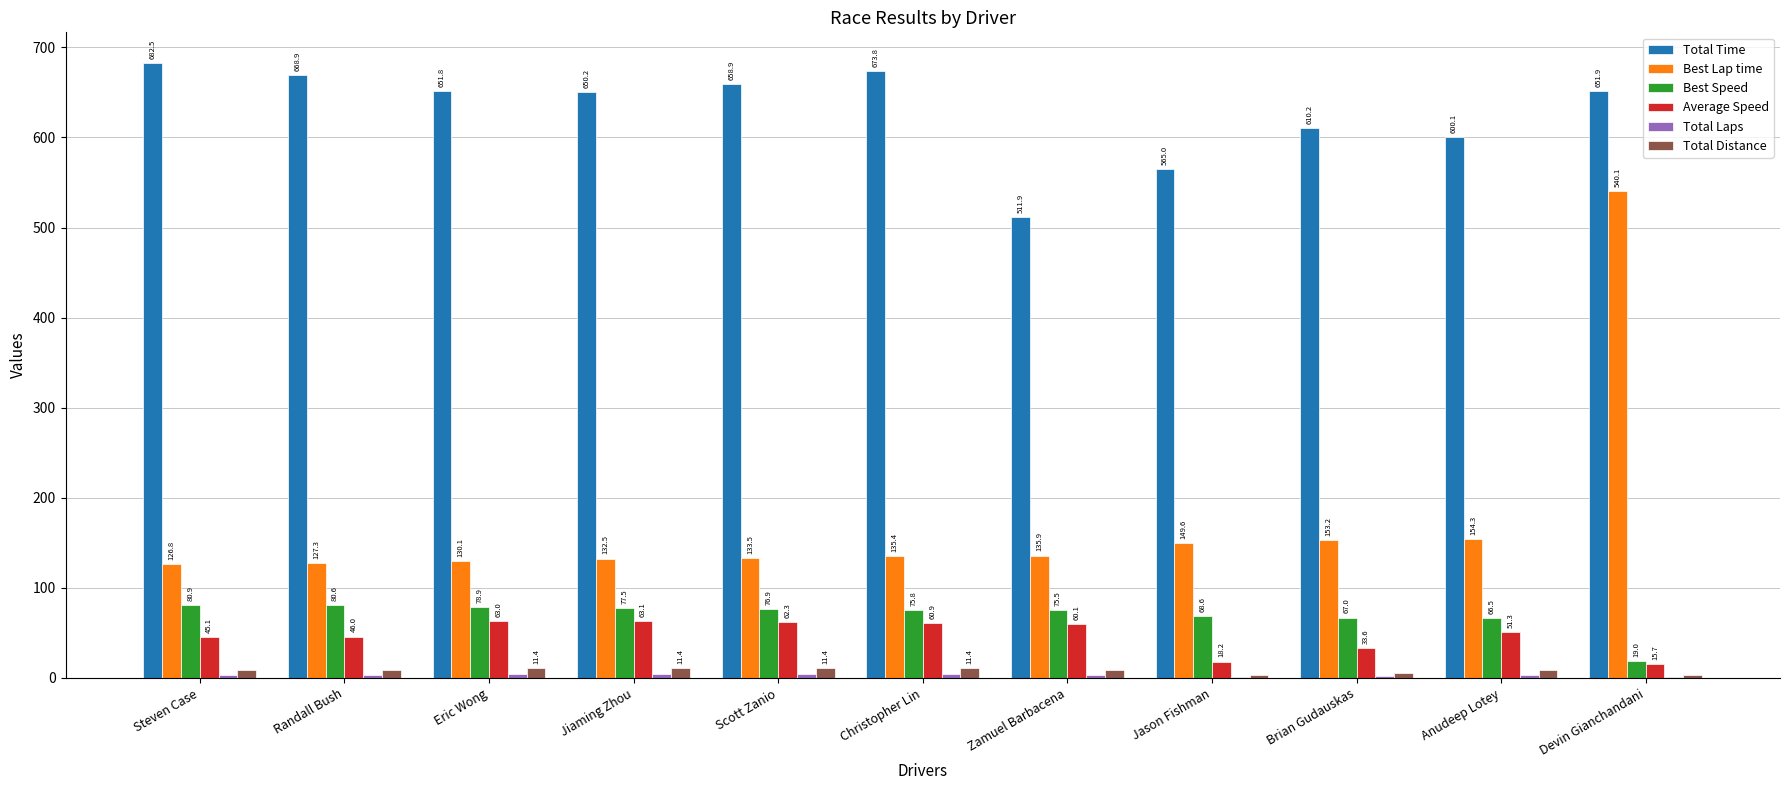

What is the sum of the Total Time values at Christopher Lin and Zamuel Barbacena?

1185.7